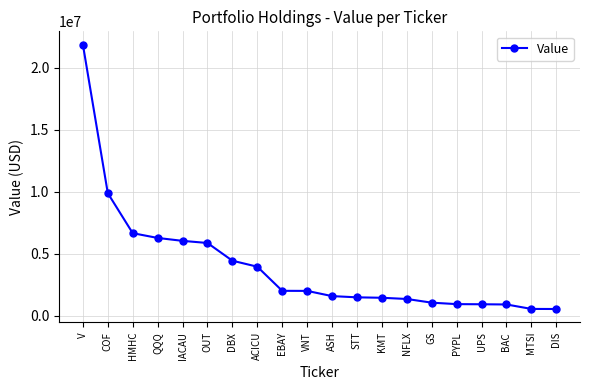

Which has a higher value, ACICU or V?

V